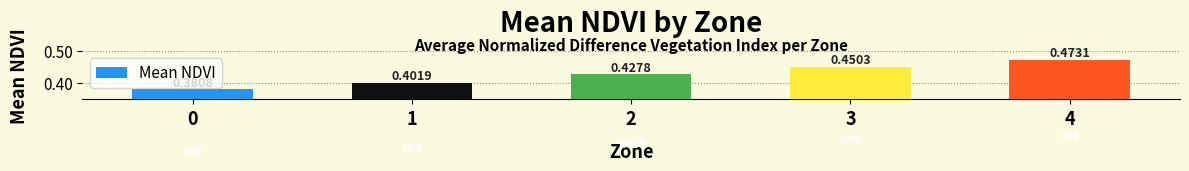

List the labels in order of value, largest first.

4, 3, 2, 1, 0